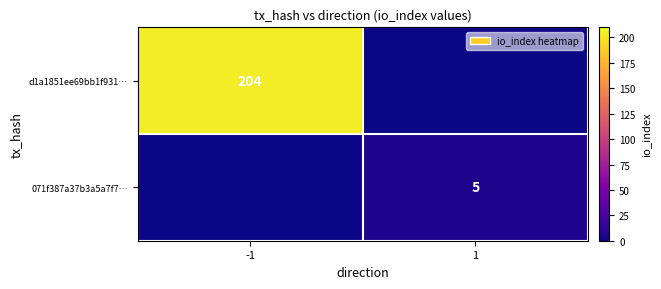

Is it true that d1a1851ee69bb1f931… equals 304 at -1?

False